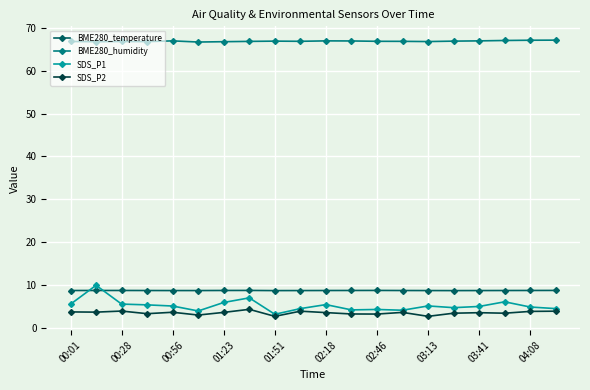

True or false: BME280_humidity and SDS_P1 intersect in this chart.

False